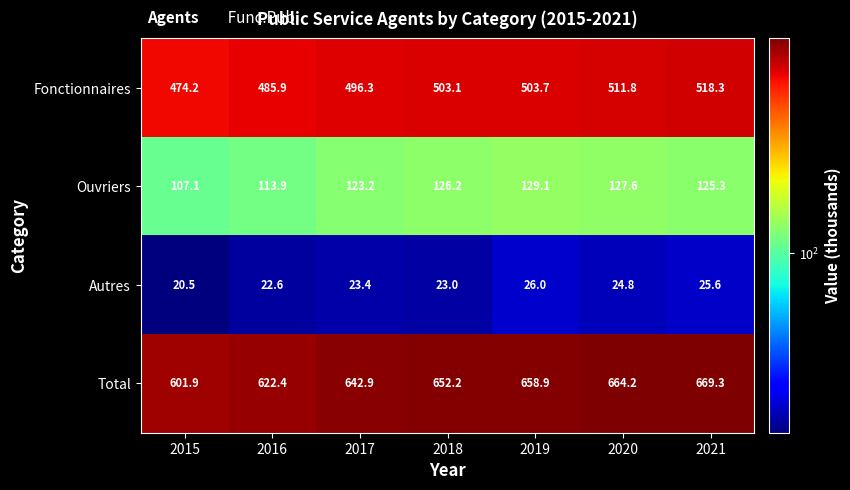

Which label corresponds to the largest value in the chart?

2021